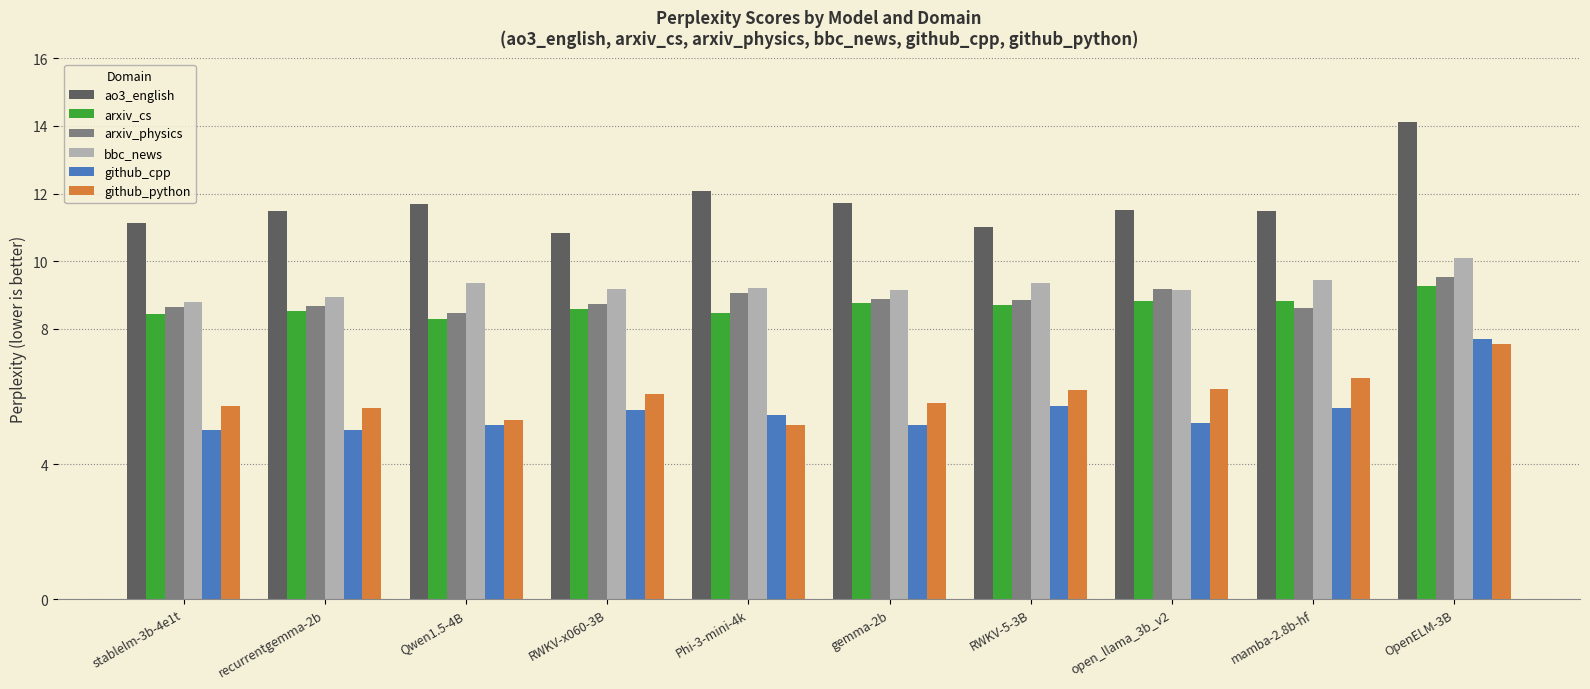

Is it true that github_cpp equals 8.7 at gemma-2b?

False